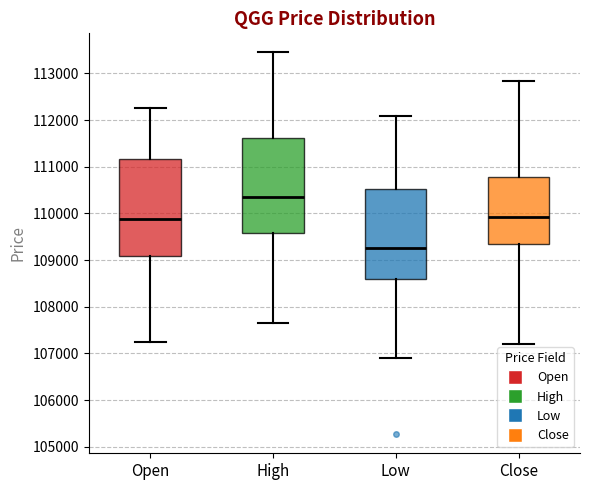

Reading left to right, read every box against the y-axis: the position of its median line, the range the box covers, and the ends of its whiskers. The values are not printed on the chart, so give them approximately, as read against the axis.

Open: median 109900, box 109100 to 111200, whiskers 107200 to 112300
High: median 110300, box 109600 to 111600, whiskers 107600 to 113400
Low: median 109300, box 108600 to 110500, whiskers 106900 to 112100
Close: median 109900, box 109300 to 110800, whiskers 107200 to 112800